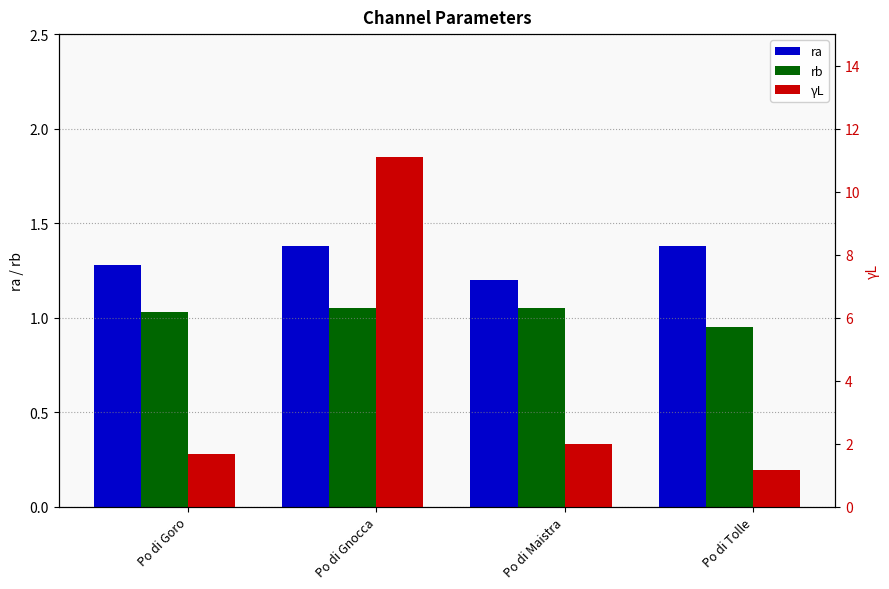

The ra series shows 1.7 at Po di Goro. True or false?

False